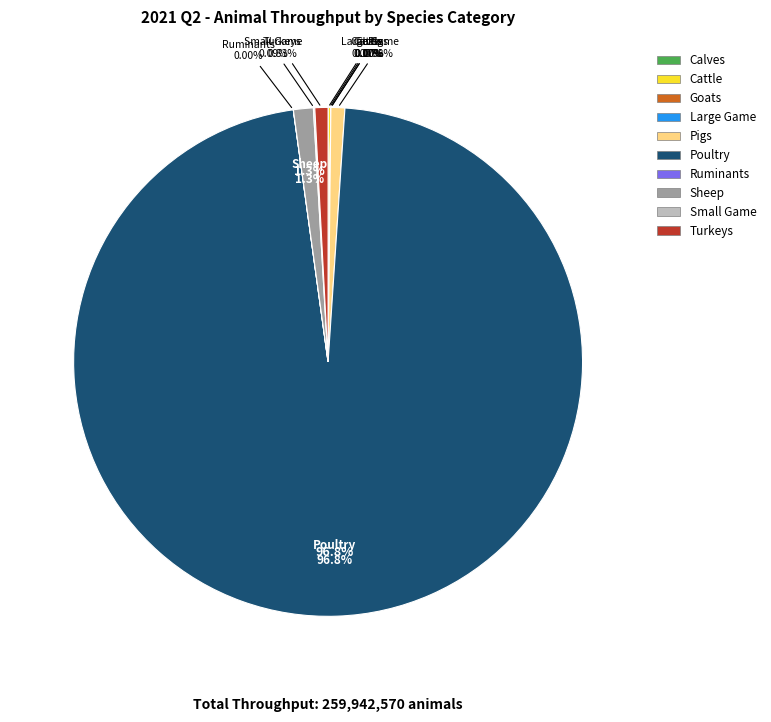

To the nearest percent, what is the difference between the Pigs and Small Game slice percentages?

1%